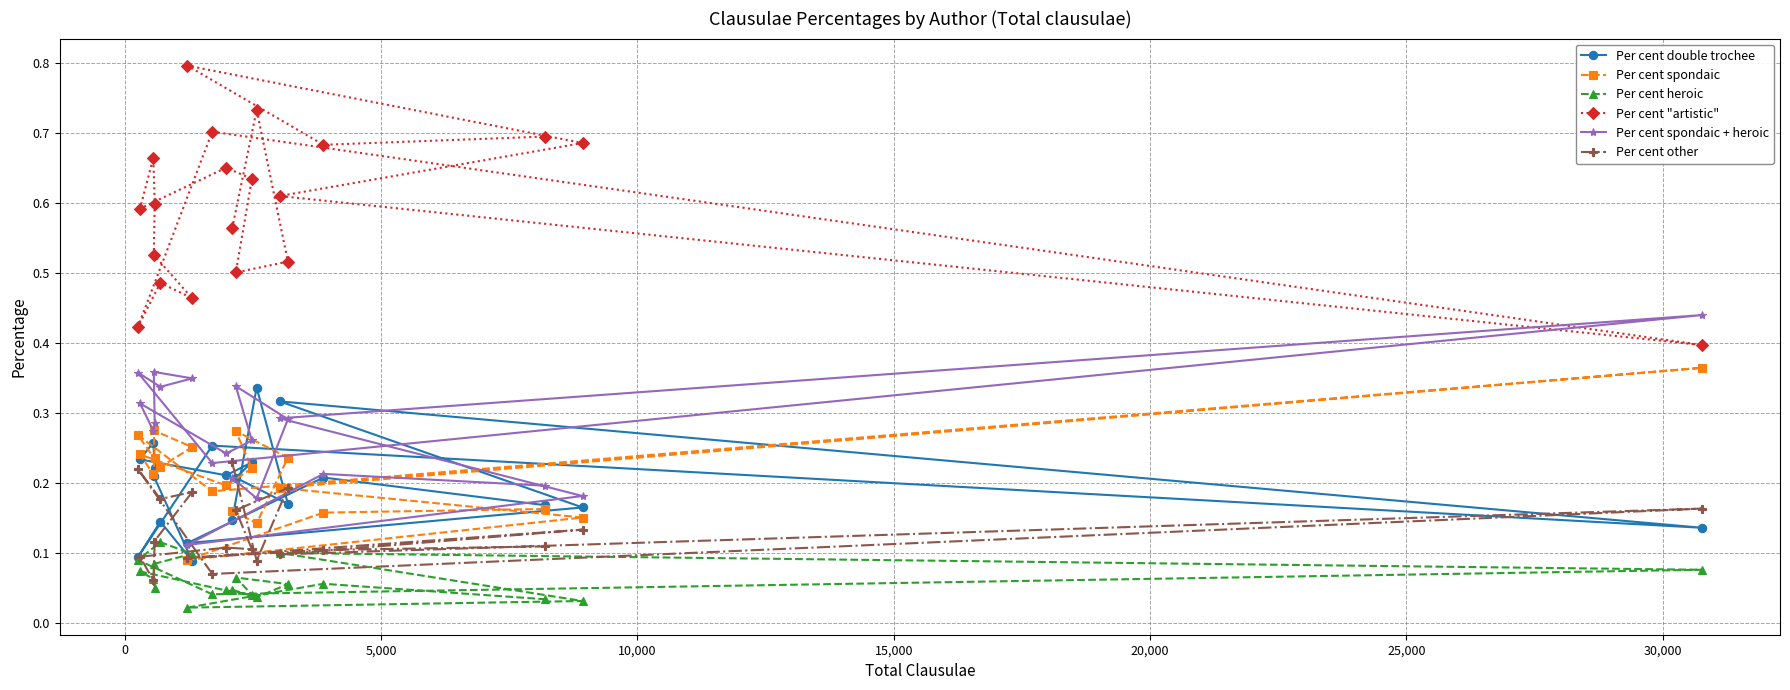

How many distinct data groups are displayed?

6